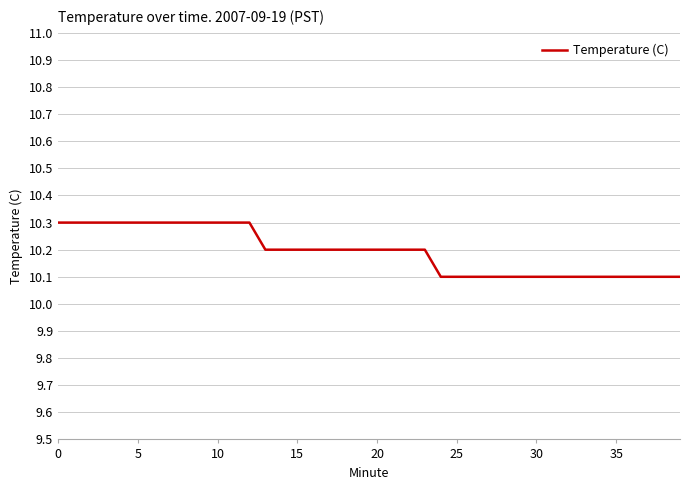

What is the maximum value shown in the chart?

10.3